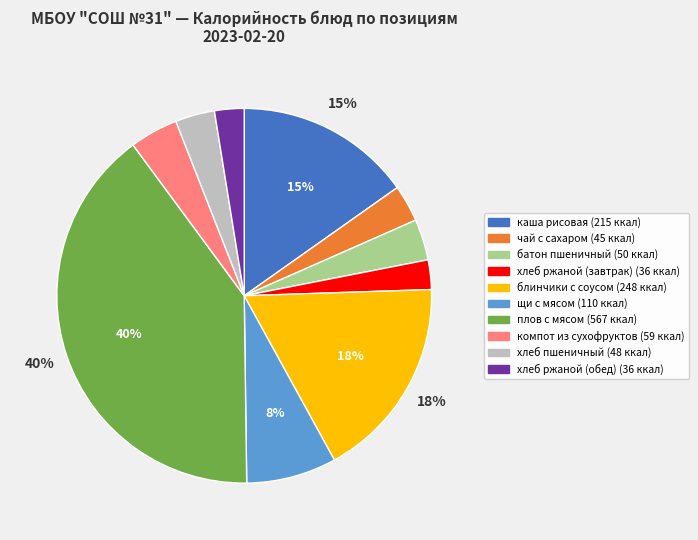

Does хлеб ржаной (обед) account for over 50% of the chart?

No